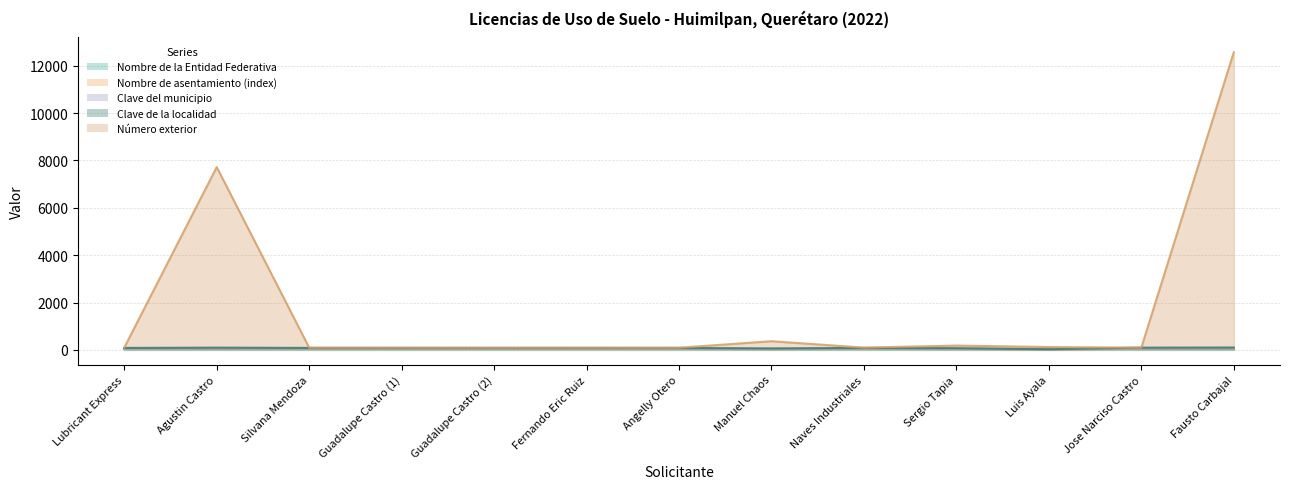

What is the sum of all Clave de la localidad values?

731